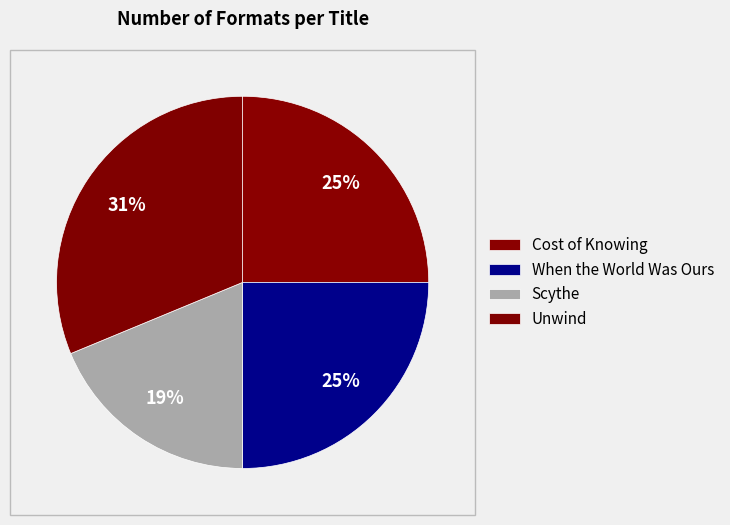

How many slices are in this pie chart?

4